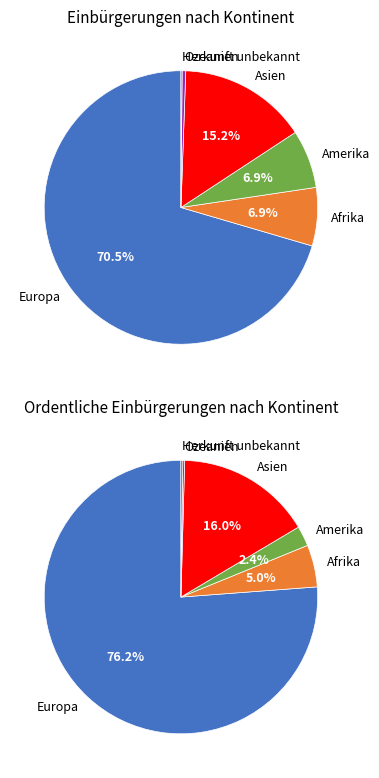

Which category has the biggest portion of the pie?

Europa